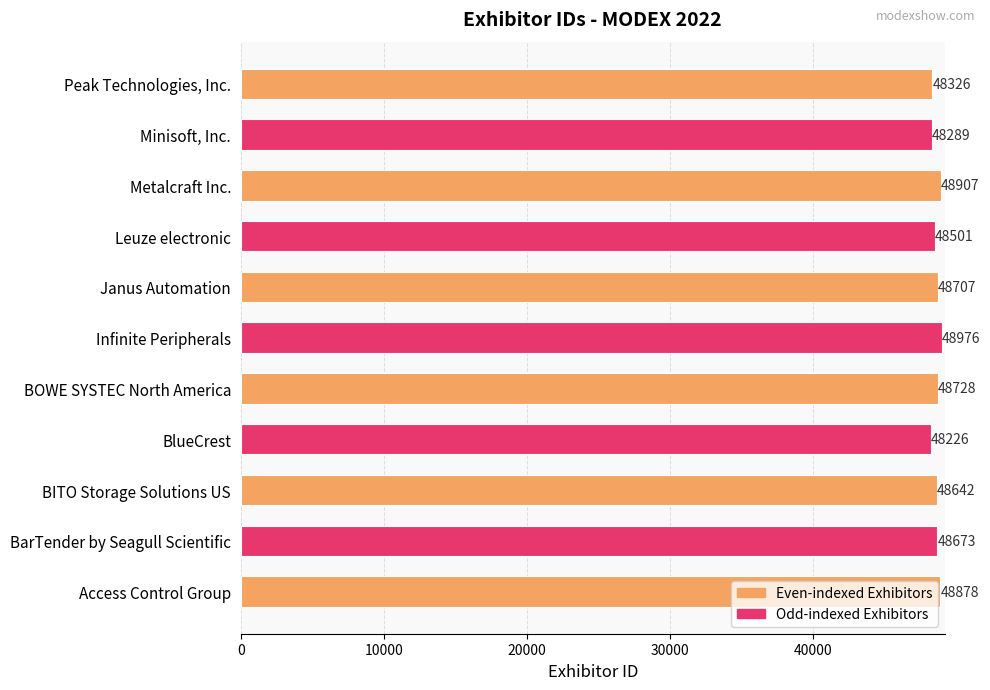

List the labels in order of value, largest first.

Infinite Peripherals, Metalcraft Inc., Access Control Group, BOWE SYSTEC North America, Janus Automation, BarTender by Seagull Scientific, BITO Storage Solutions US, Leuze electronic, Peak Technologies, Inc., Minisoft, Inc., BlueCrest